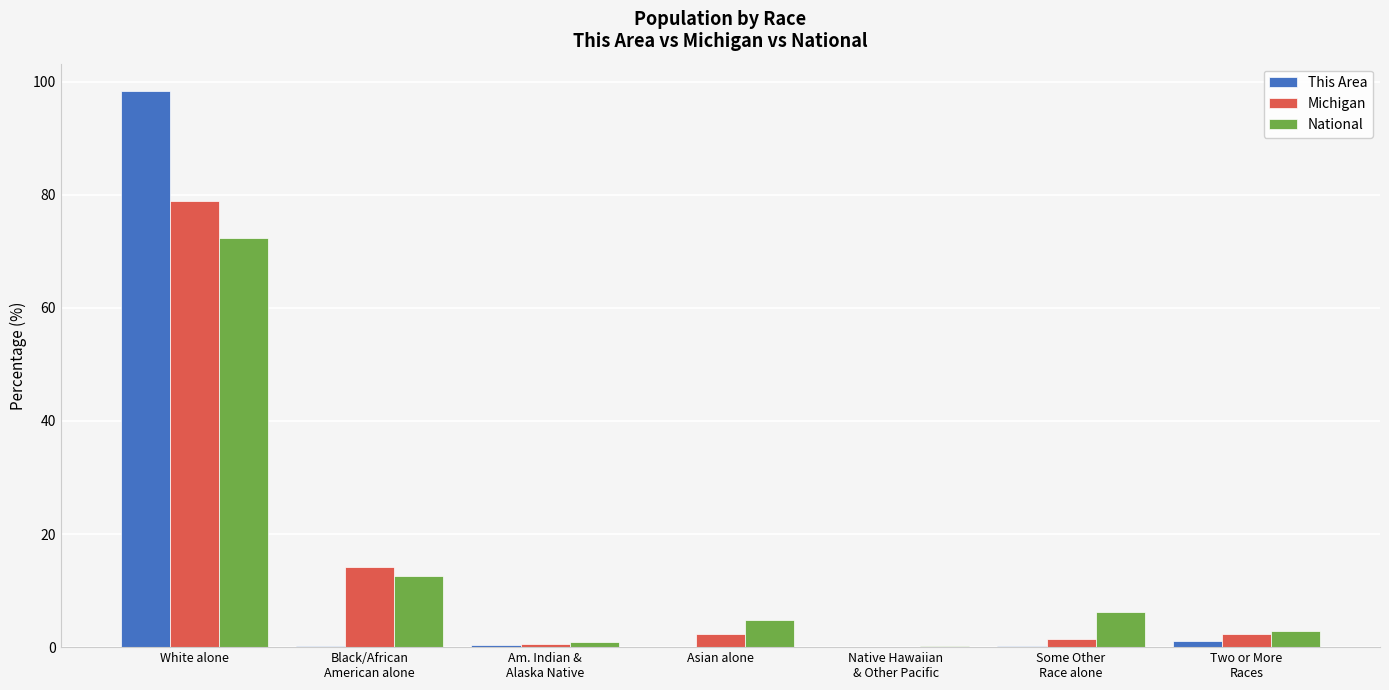

What is the difference between the This Area values at Asian alone and Some Other
Race alone?

0.1